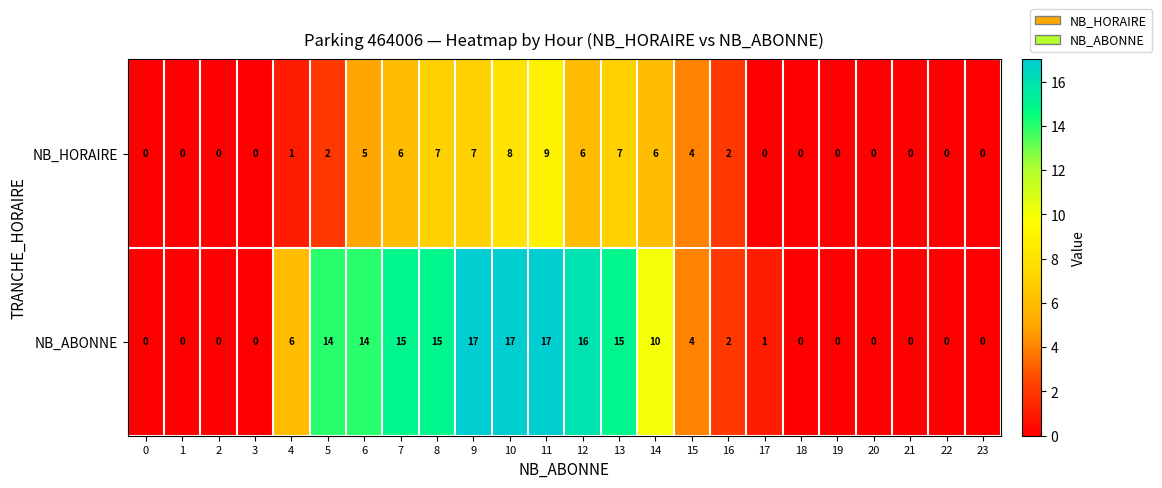

What is the spread (max minus min) of values at 11?

8